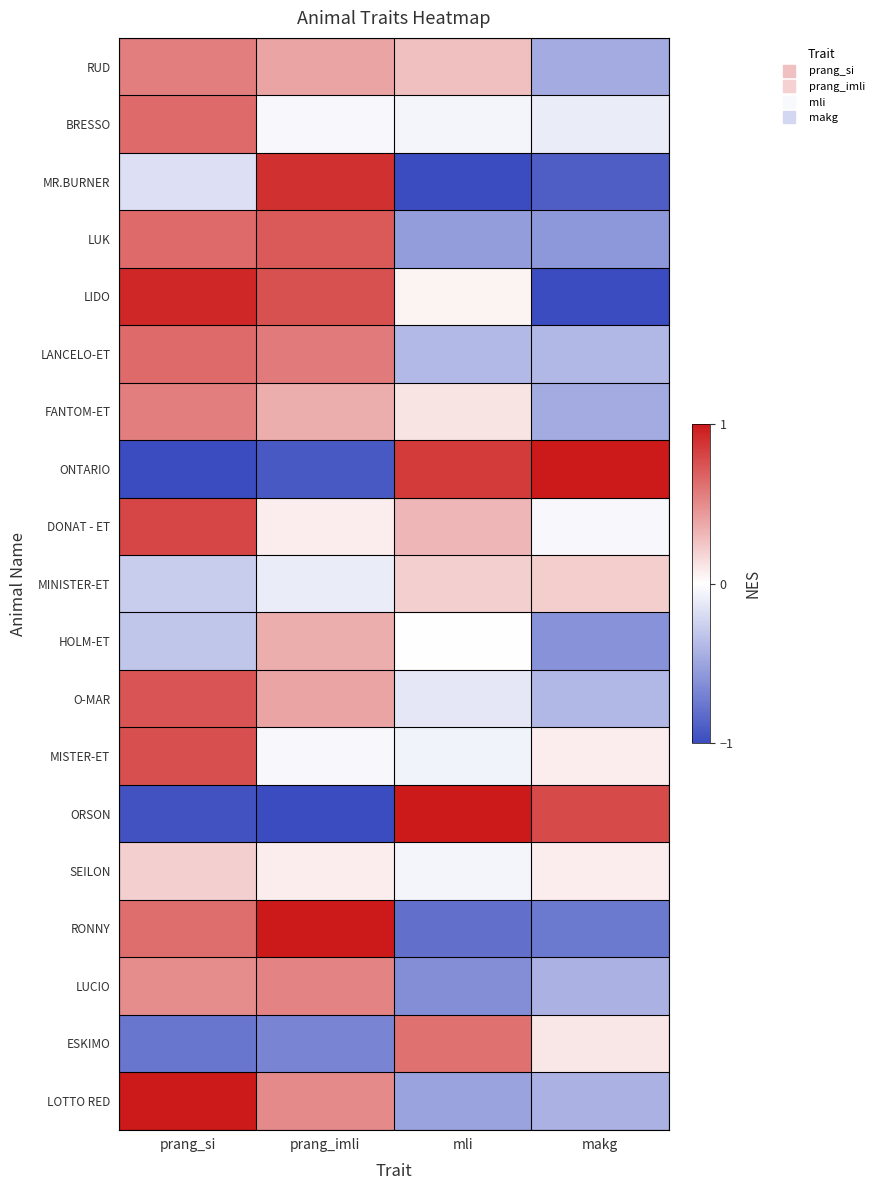

How many data points does each series have?

4